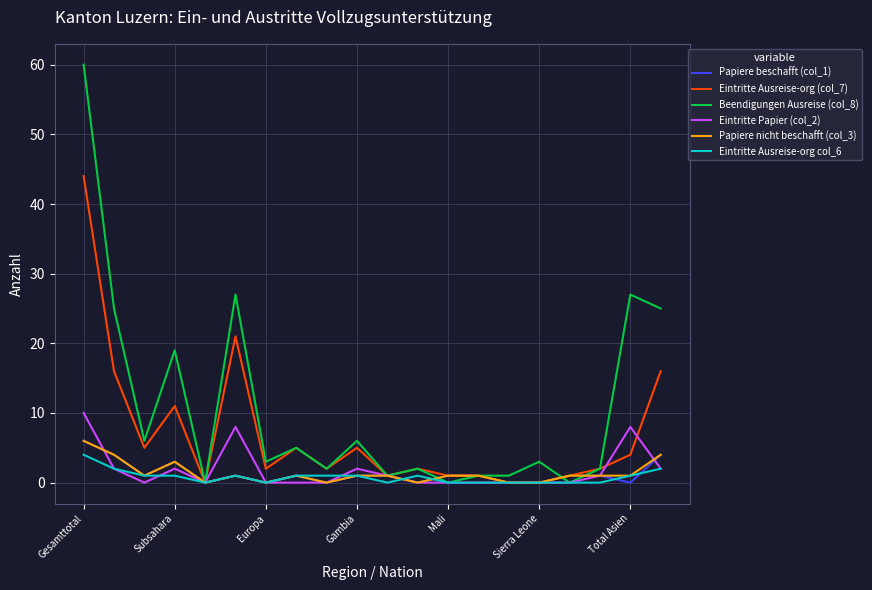

Count the number of categories in the chart.

20